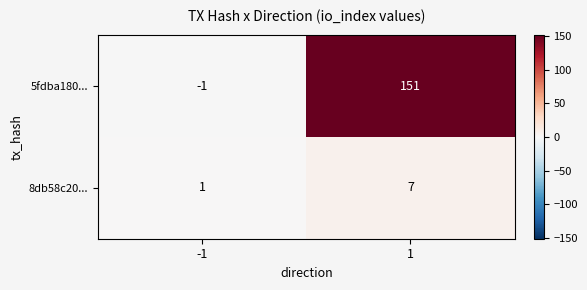

What is the average value of the 8db58c20... series?

4